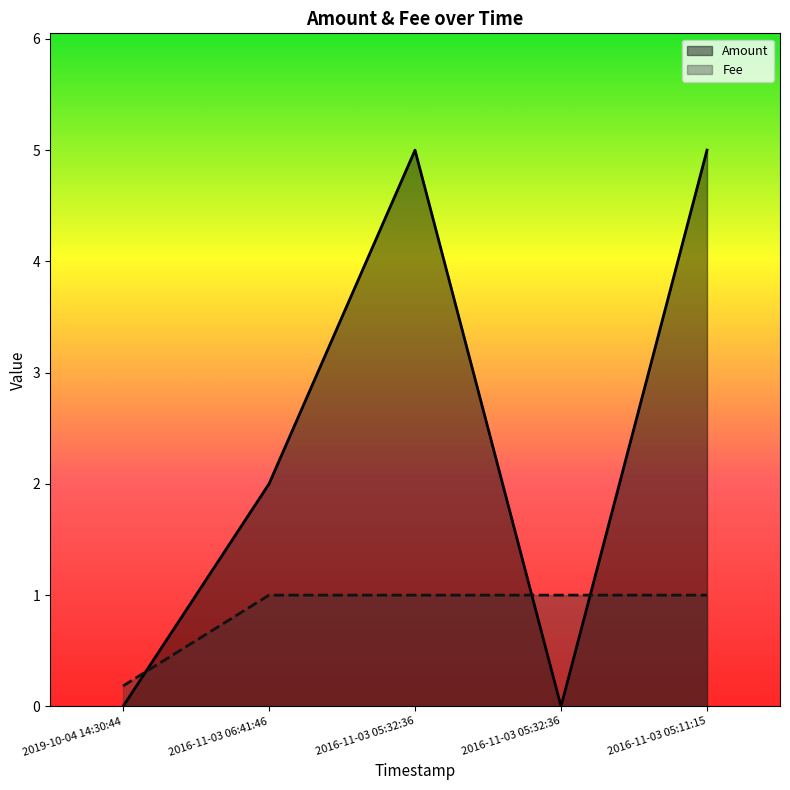

In Amount, how many points are higher than both neighbors (excluding endpoints)?

1